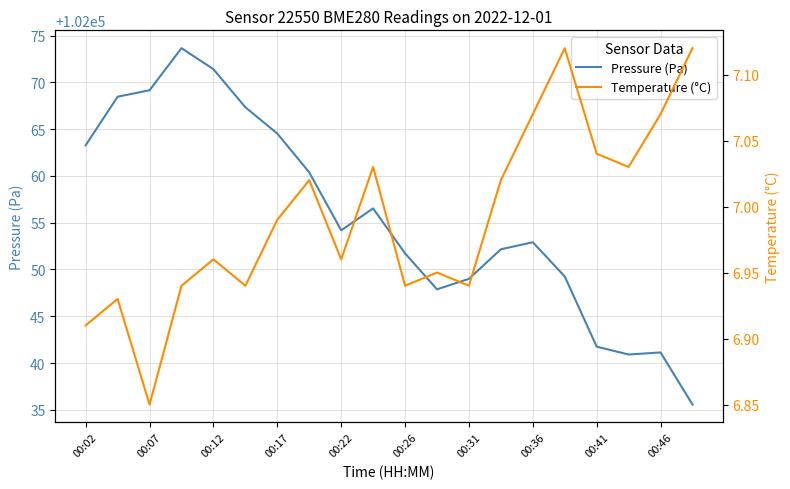

What is the maximum value for Pressure (Pa)?

102073.7